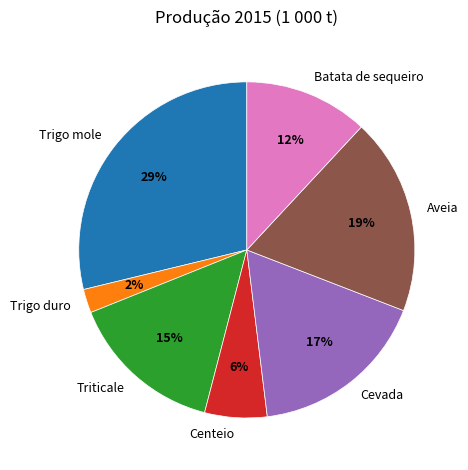

Which slice is the smallest?

Trigo duro